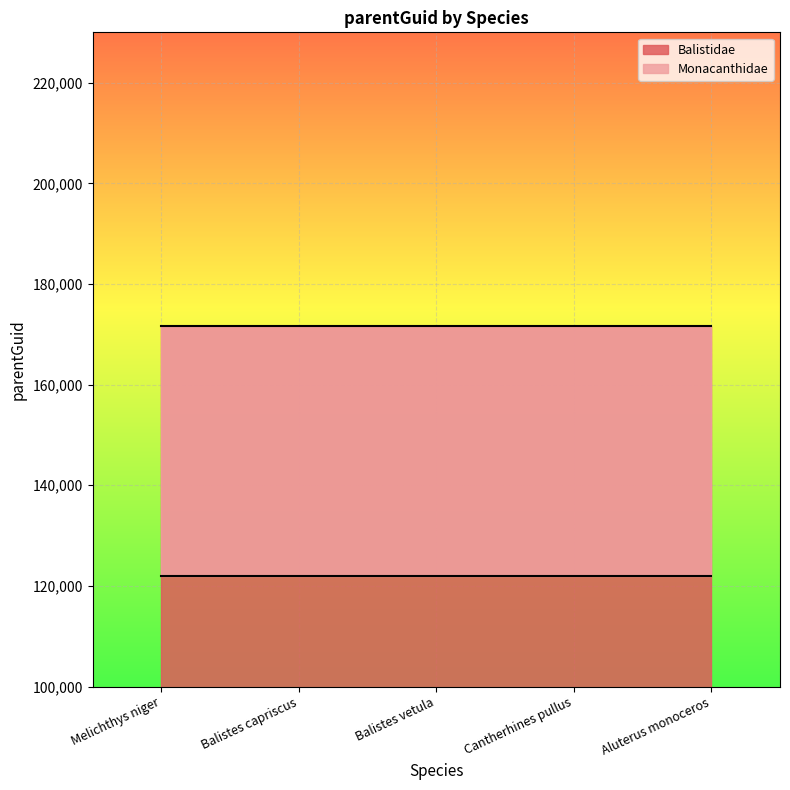

At which category is the sum across all series the highest?

Melichthys niger